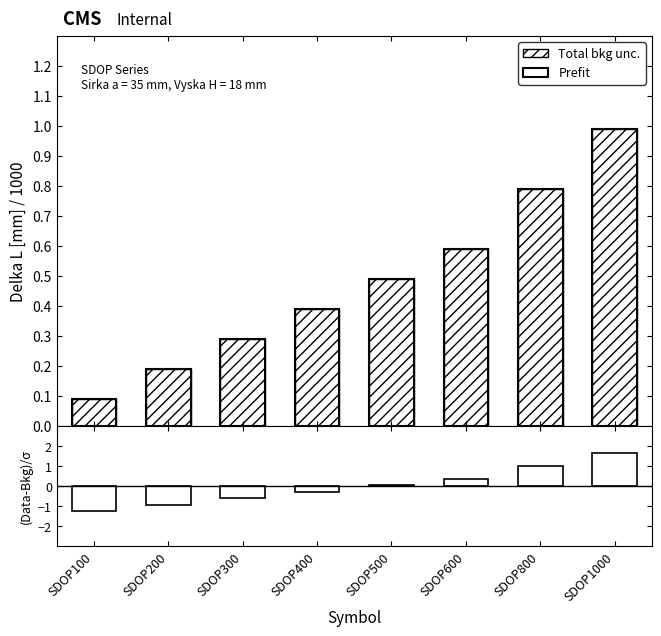

Read the Delka L [mm] value at SDOP300.

0.3